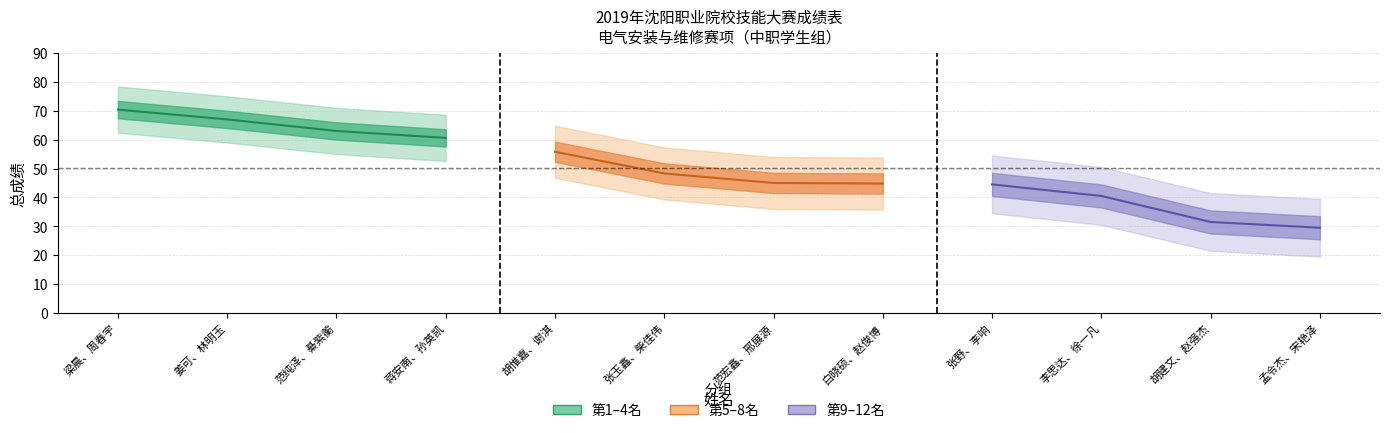

Does the chart display data point markers on the line(s)?

No